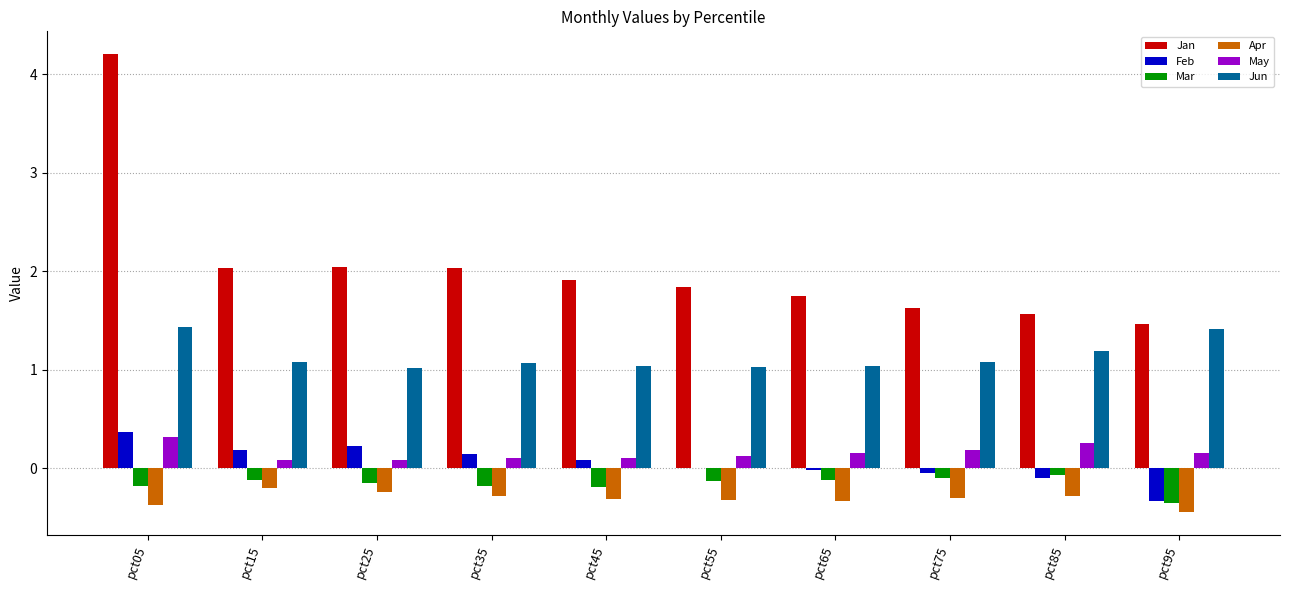

Which series has the widest spread of values?

Jan